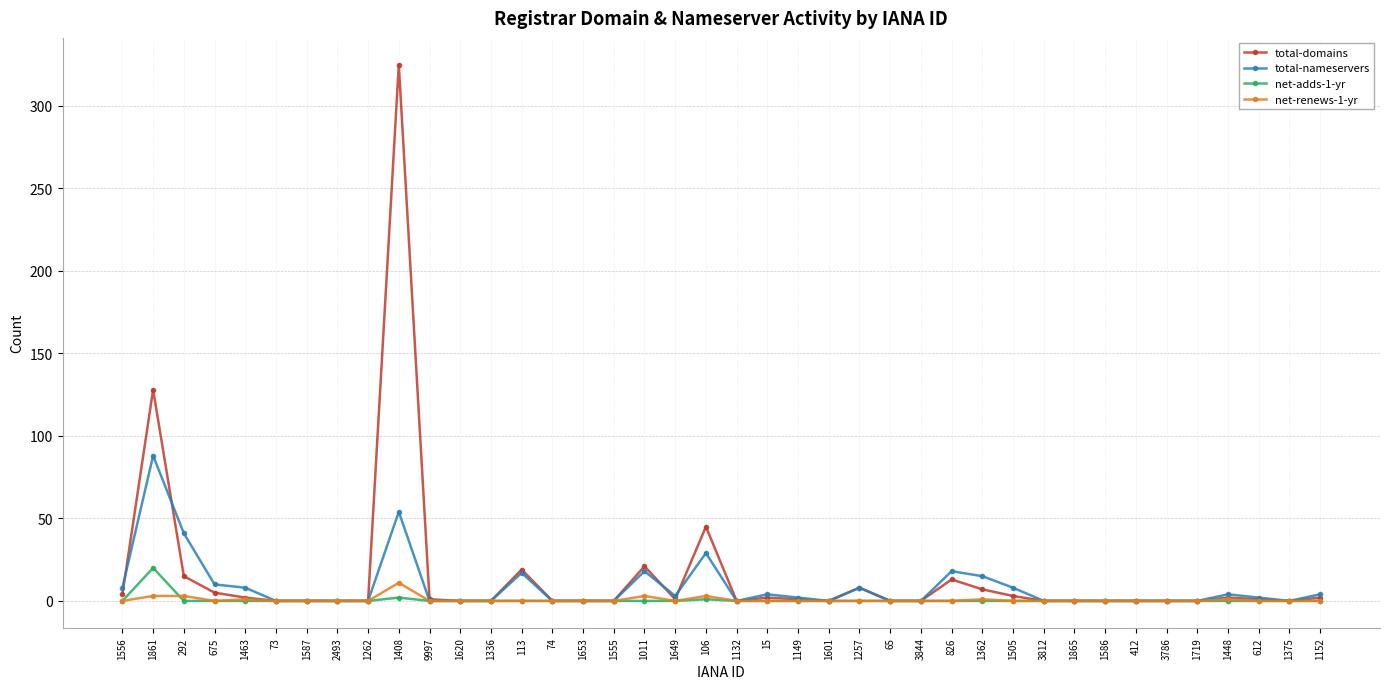

What is the sum of all net-adds-1-yr values?

23